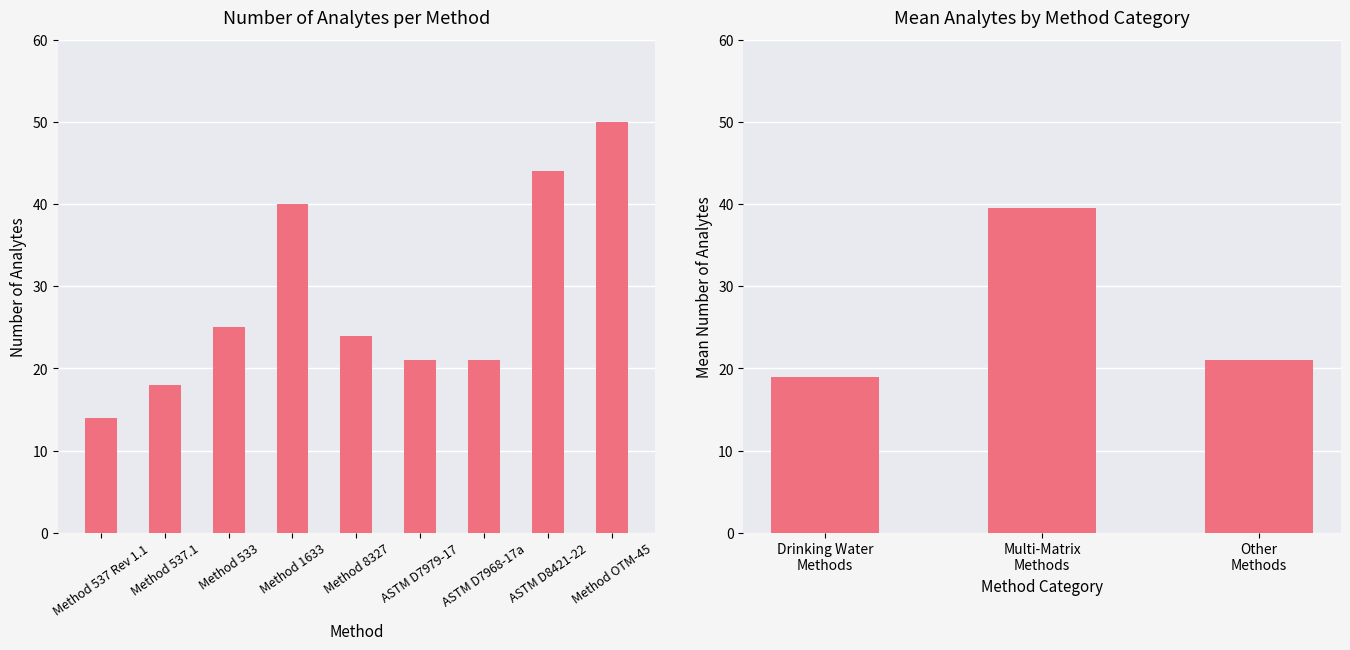

What is the sum of the values at Method 537.1 and ASTM D7968-17a?

39